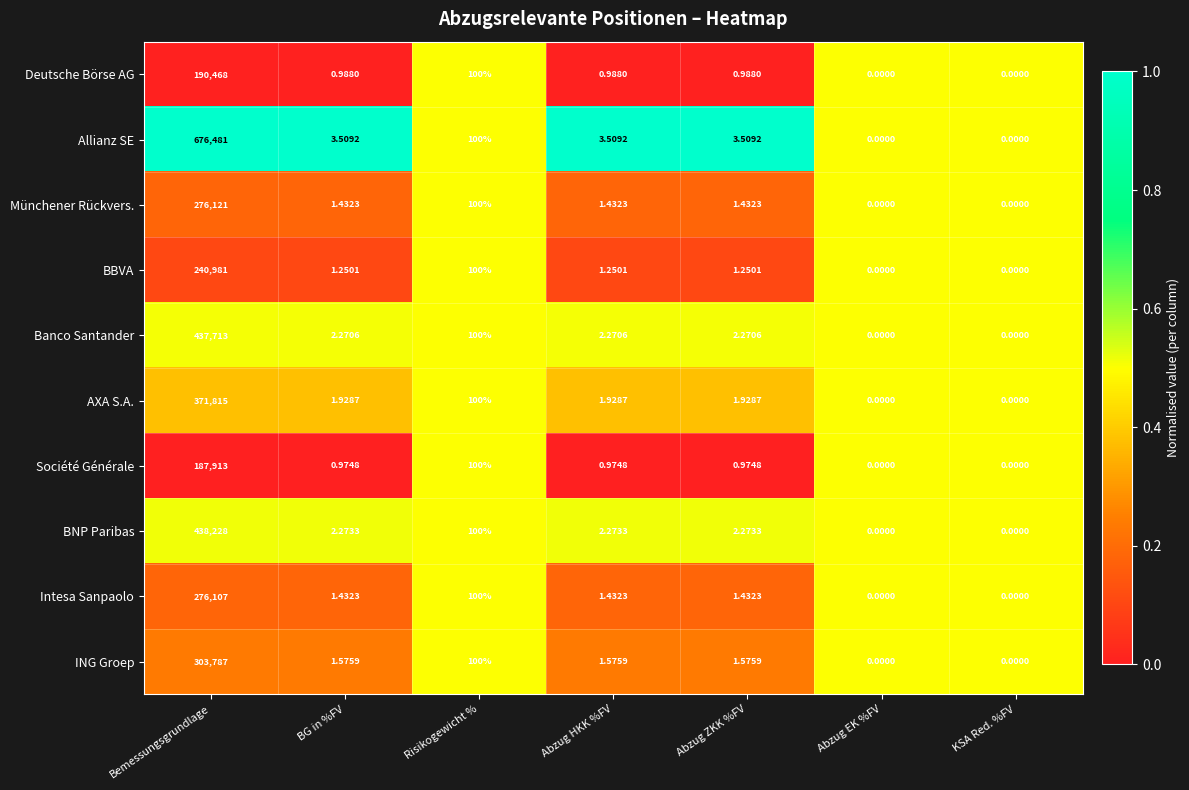

At which label does Intesa Sanpaolo first exceed 1?

Bemessungsgrundlage